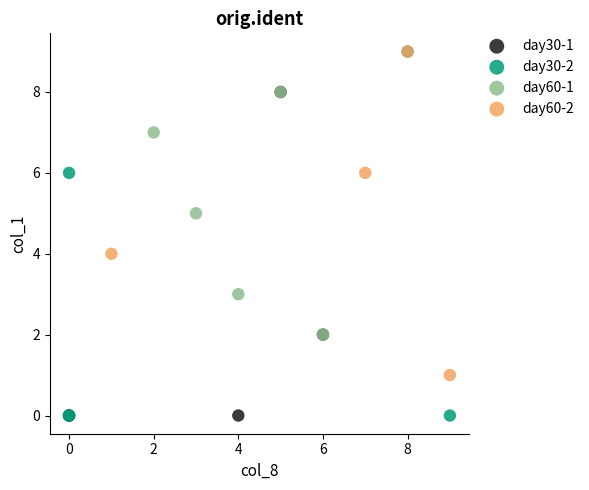

Which series has the widest spread of Y values?

day30-2